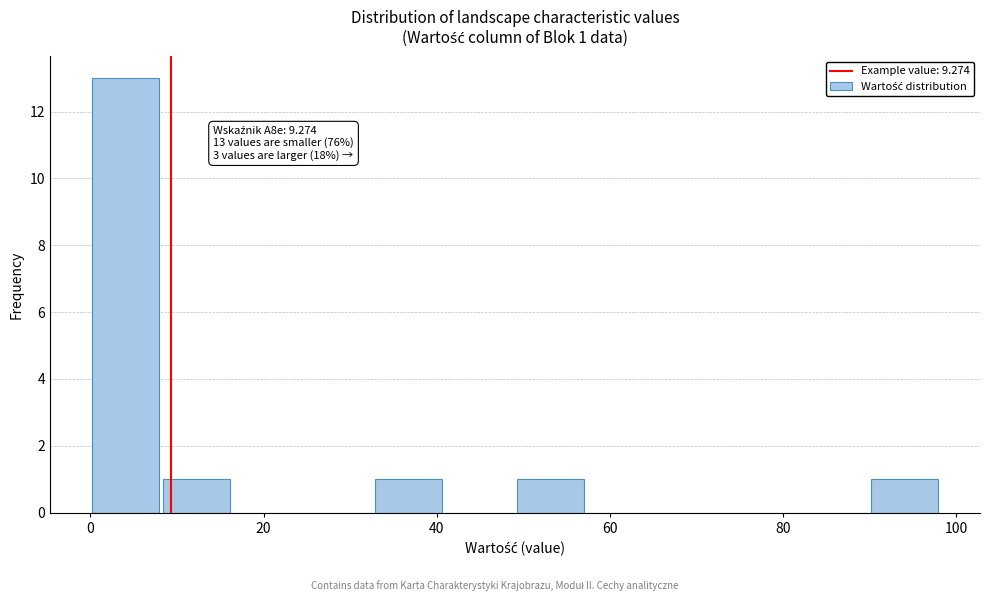

Which range on the x-axis has the tallest bar?

0 to 8